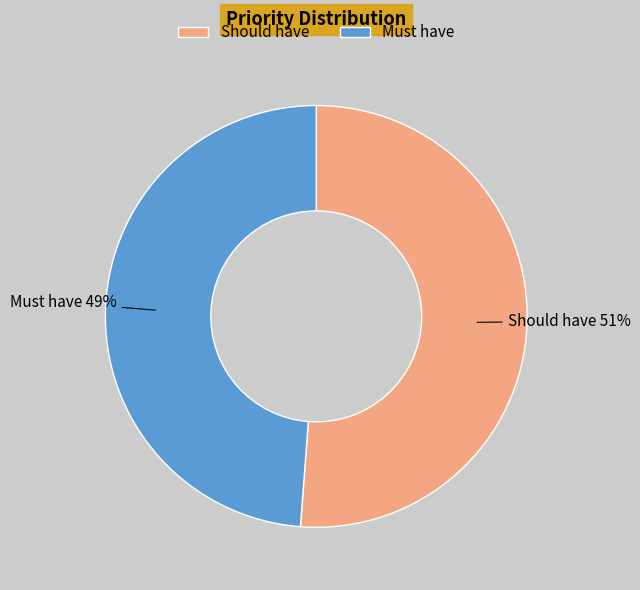

Approximately how many times larger is the value at Must have compared to Should have?

1.0